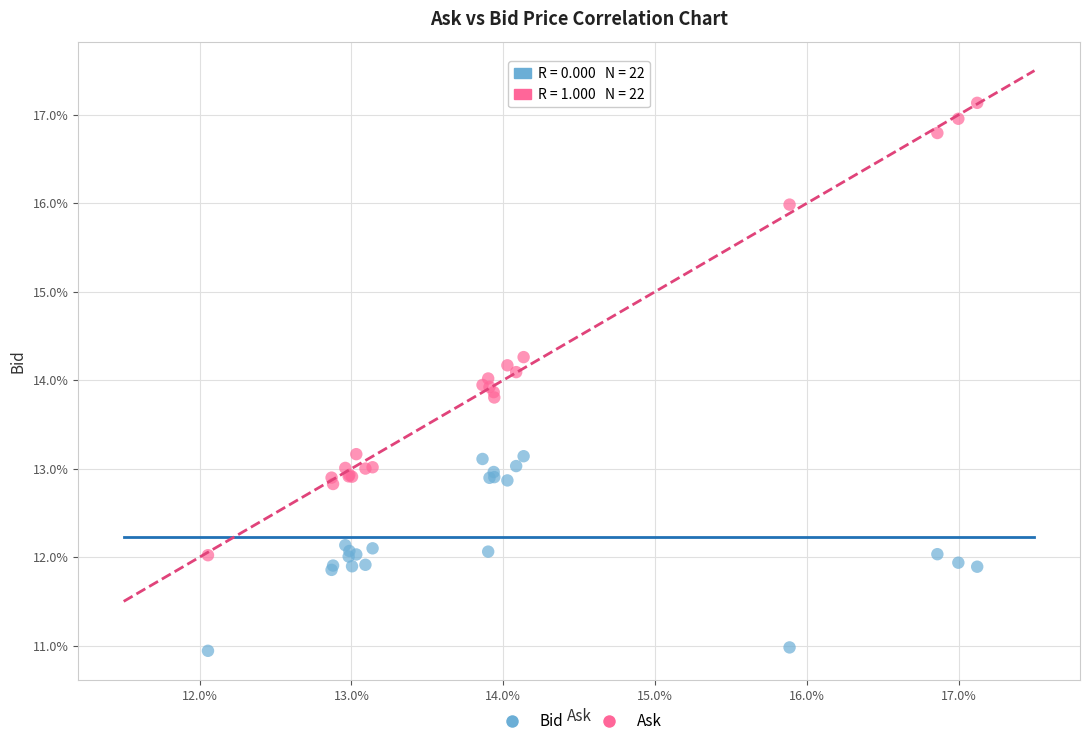

Which series contains the lowest Y value?

Bid